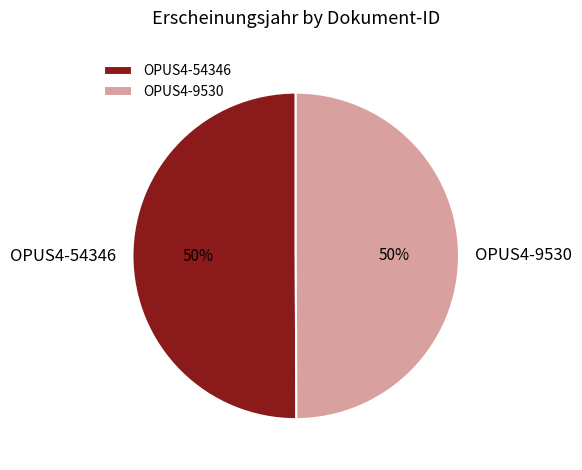

Do OPUS4-9530 and OPUS4-54346 together represent more than half of the pie?

Yes